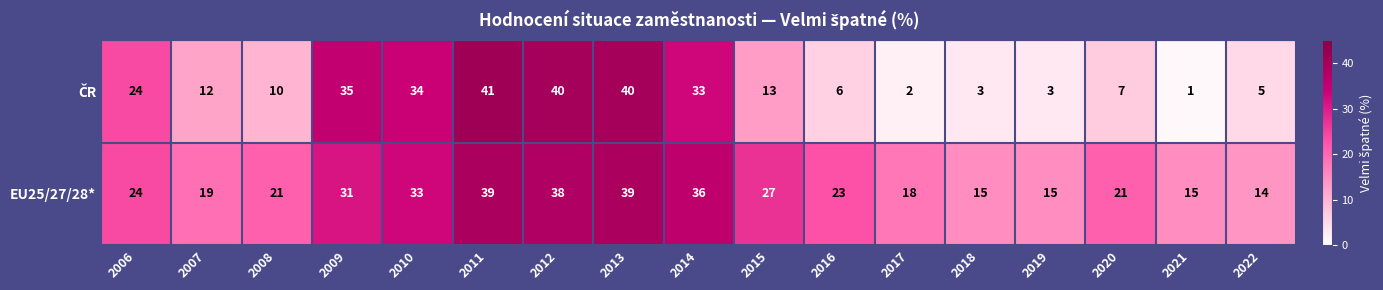

True or false: EU25/27/28* has a value of 20 at 2022.

False